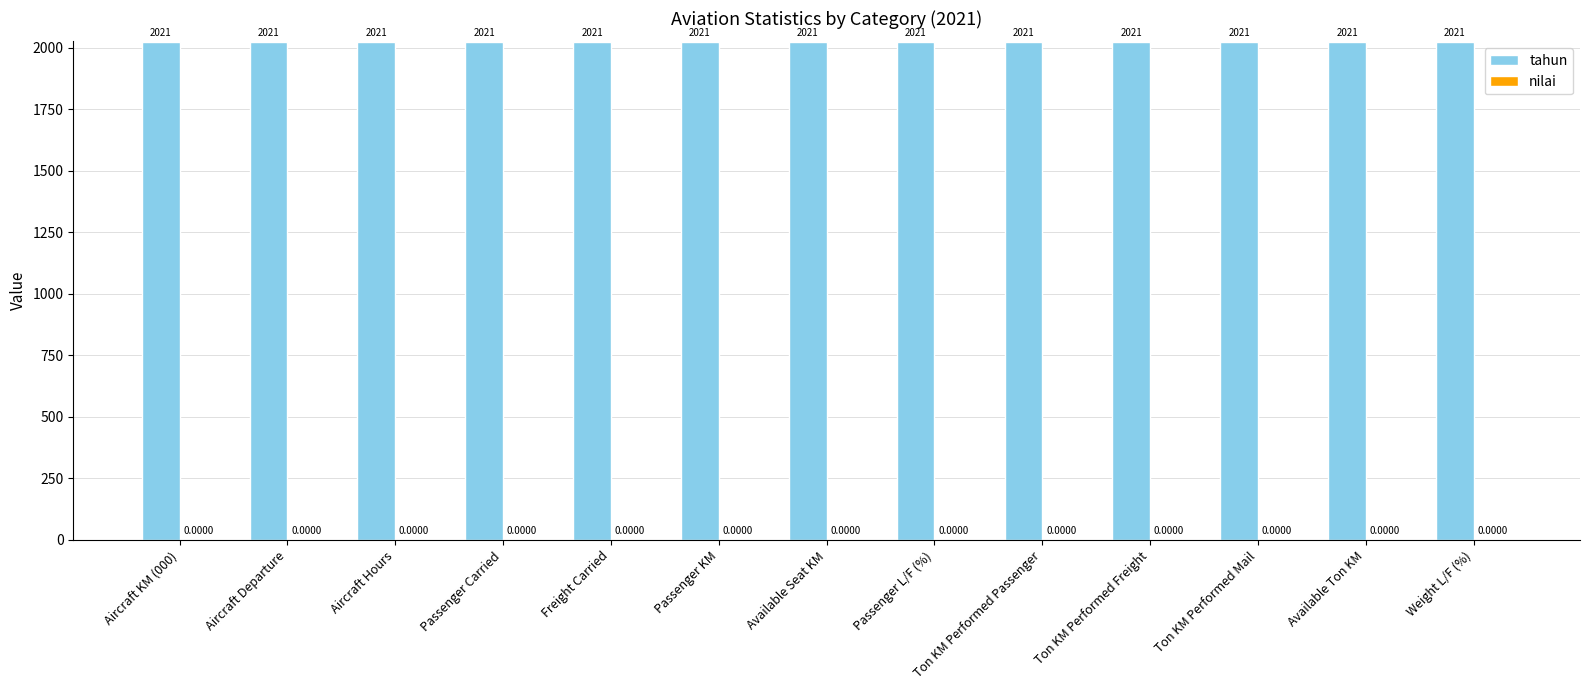

Reading right to left, transcribe all the data shown in this chart.

tahun: Weight L/F (%)=2021	Available Ton KM=2021	Ton KM Performed Mail=2021	Ton KM Performed Freight=2021	Ton KM Performed Passenger=2021	Passenger L/F (%)=2021	Available Seat KM=2021	Passenger KM=2021	Freight Carried=2021	Passenger Carried=2021	Aircraft Hours=2021	Aircraft Departure=2021	Aircraft KM (000)=2021
nilai: Weight L/F (%)=0	Available Ton KM=0	Ton KM Performed Mail=0	Ton KM Performed Freight=0	Ton KM Performed Passenger=0	Passenger L/F (%)=0	Available Seat KM=0	Passenger KM=0	Freight Carried=0	Passenger Carried=0	Aircraft Hours=0	Aircraft Departure=0	Aircraft KM (000)=0